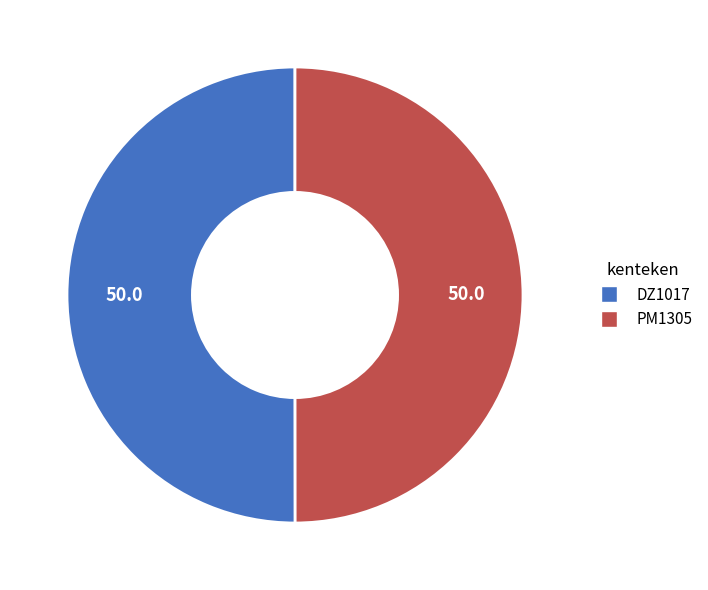

Is it true that PM1305 is 50% of the pie?

True